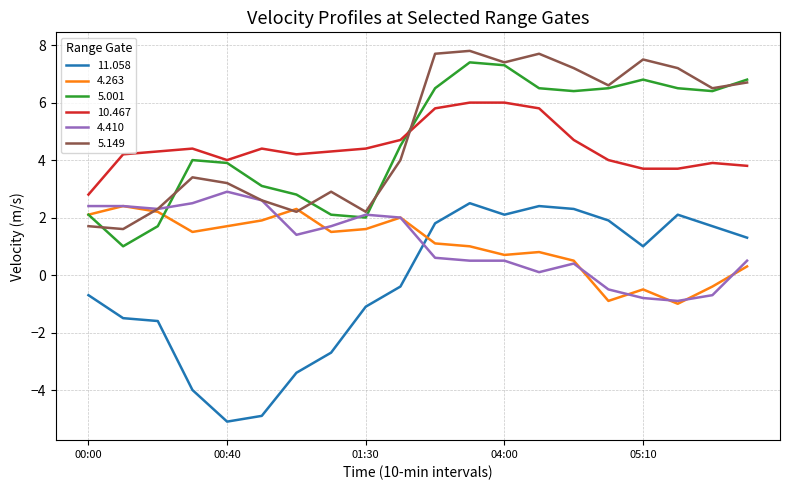

What is the greatest value displayed?

7.8